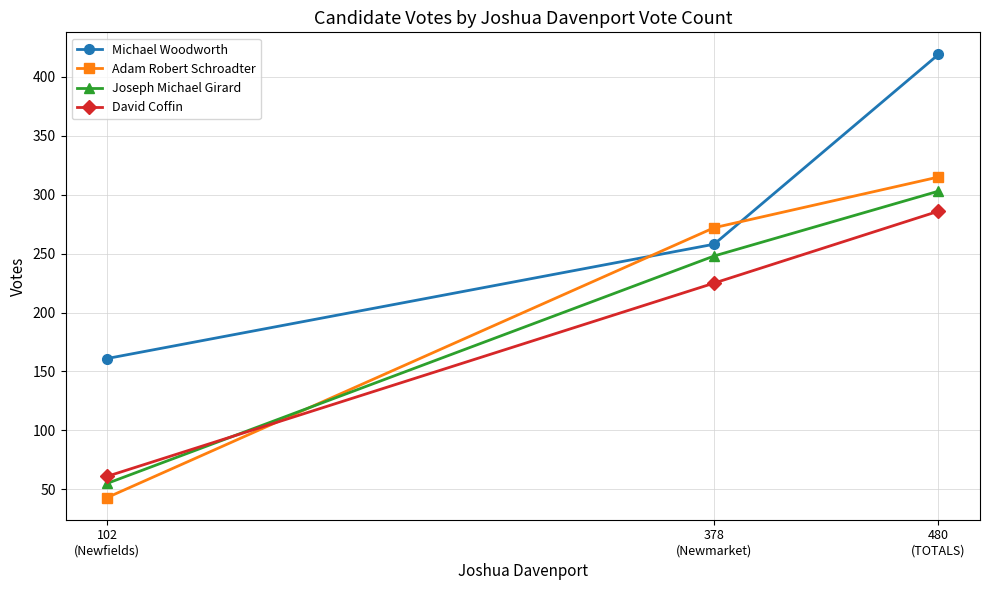

At which category is the sum across all series the highest?

480
(TOTALS)